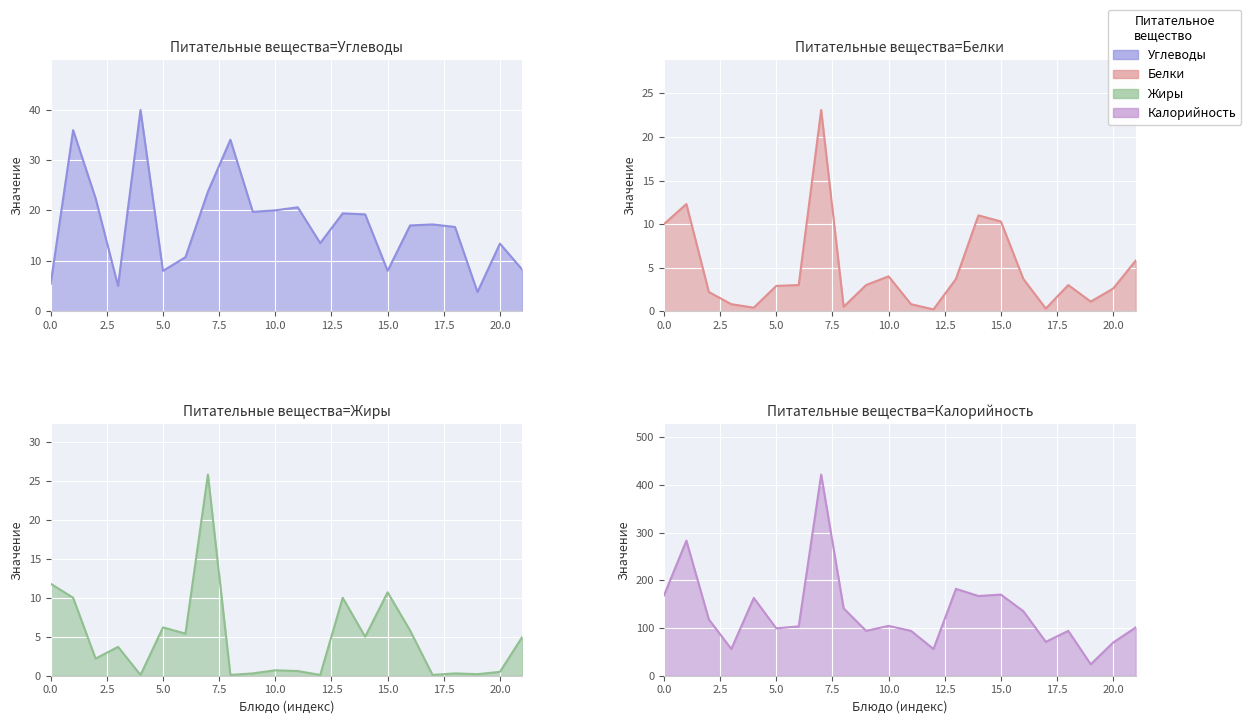

What is the value of the Углеводы point at the 15th from the left?

19.2